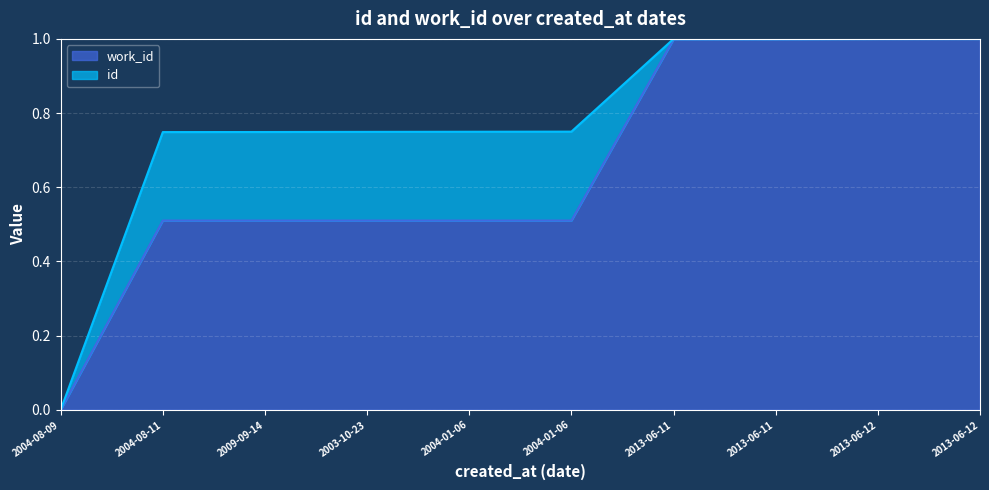

At which category does the chart reach its minimum across all series?

2004-08-09